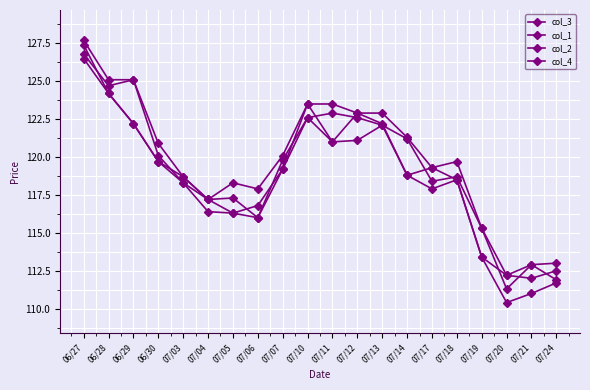

In col_3, how many points are higher than both neighbors (excluding endpoints)?

3